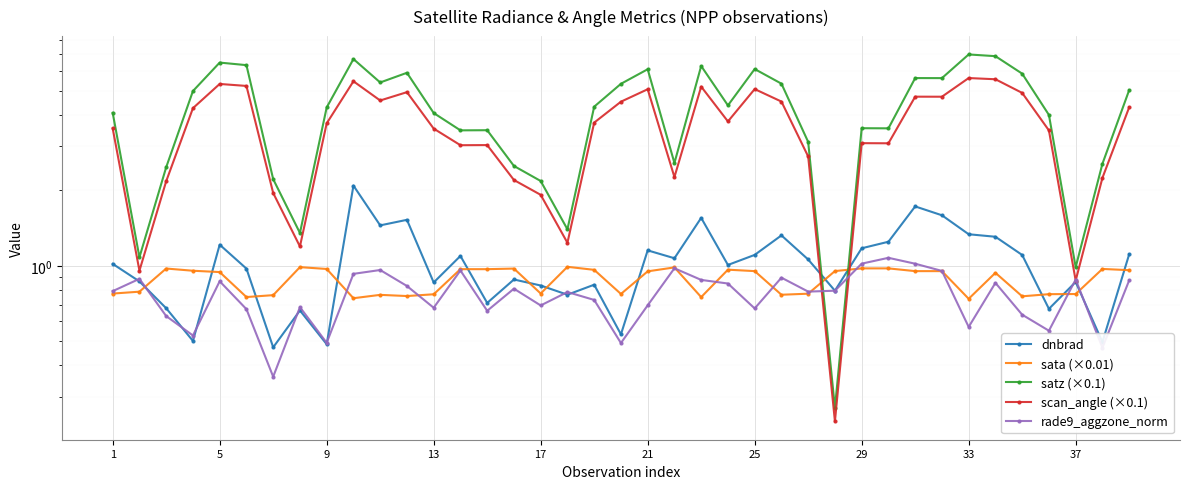

Which series changed the most between 19 and 20?

satz (×0.1)